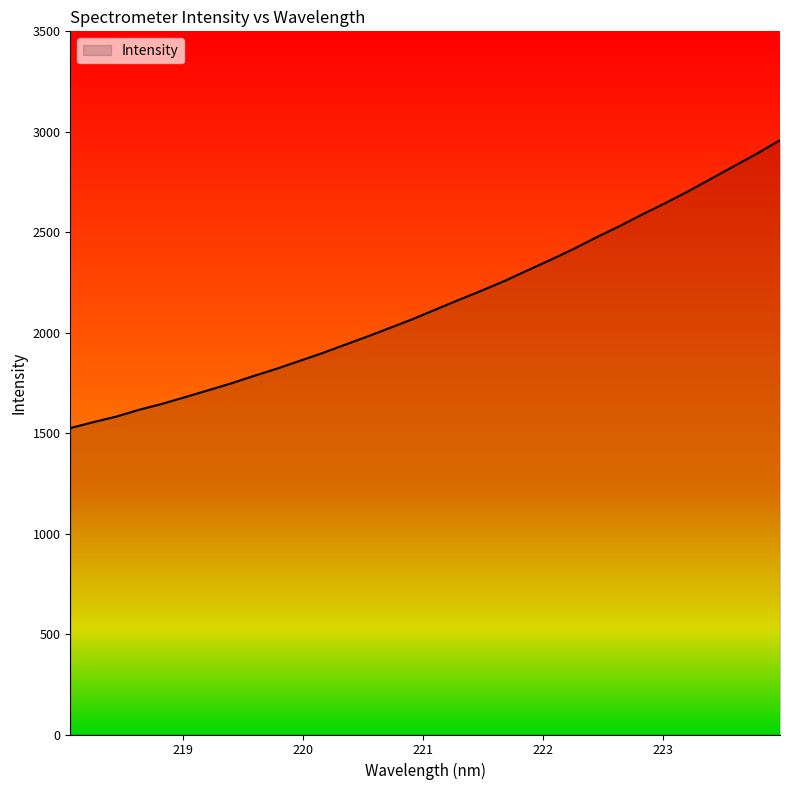

What is the minimum value shown in the chart?

1525.3